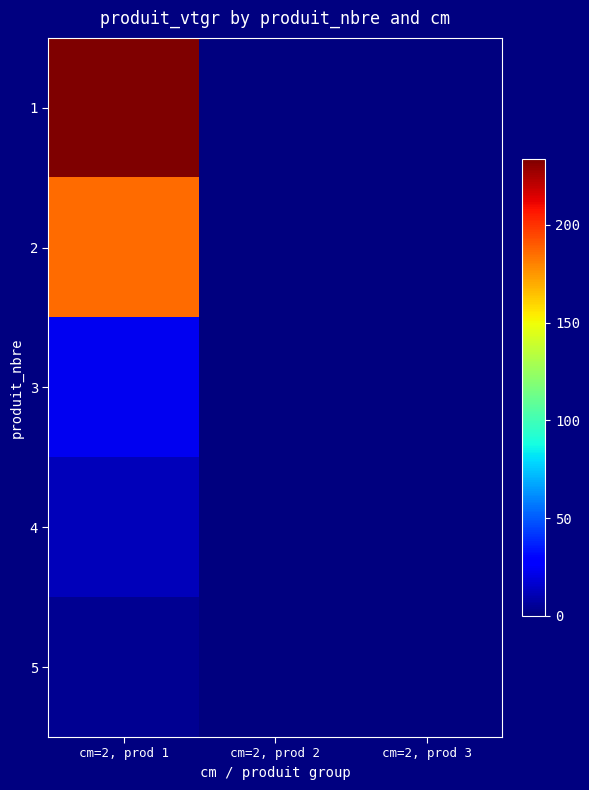

Which series has the widest spread of values?

1